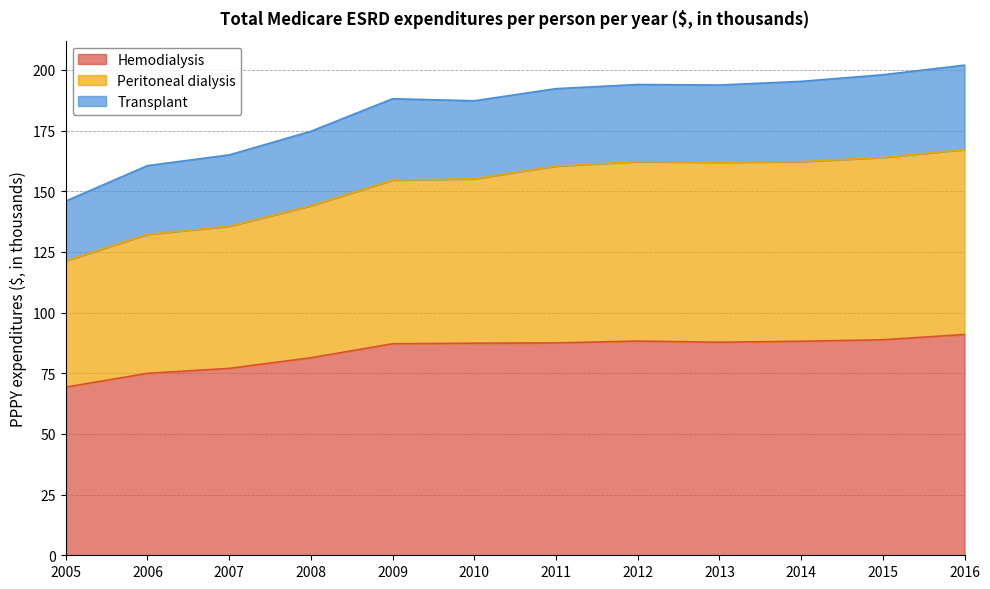

How many categories are shown in the chart?

12